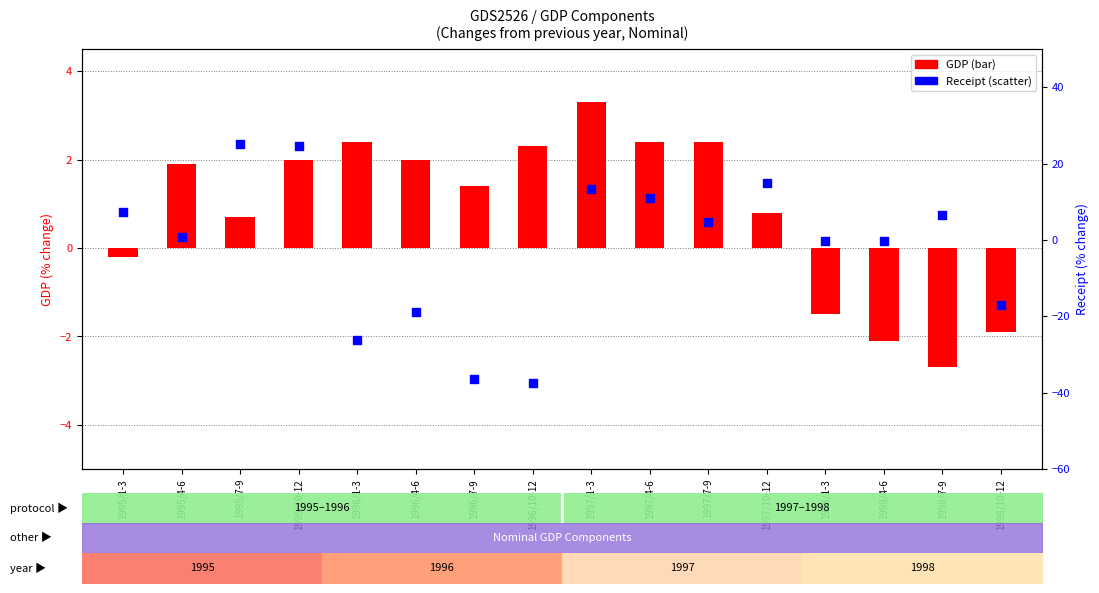

At how many categories does at least one series exceed -23?

16